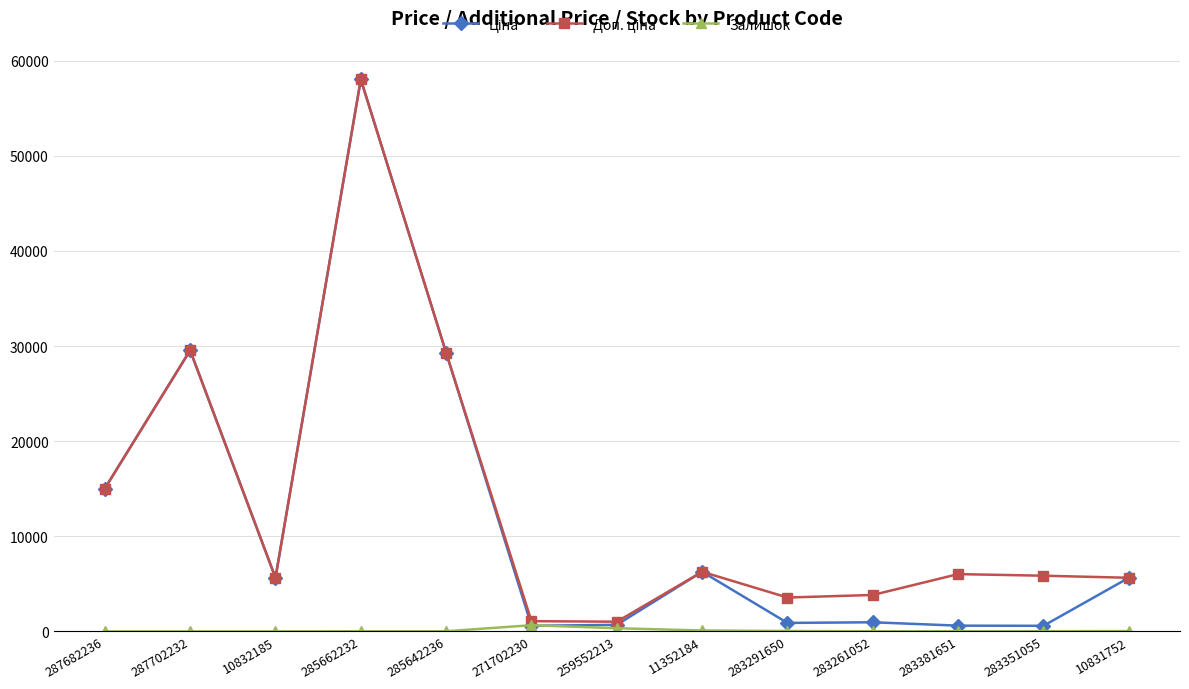

What is the total value across all series at 287682236?

30038.4